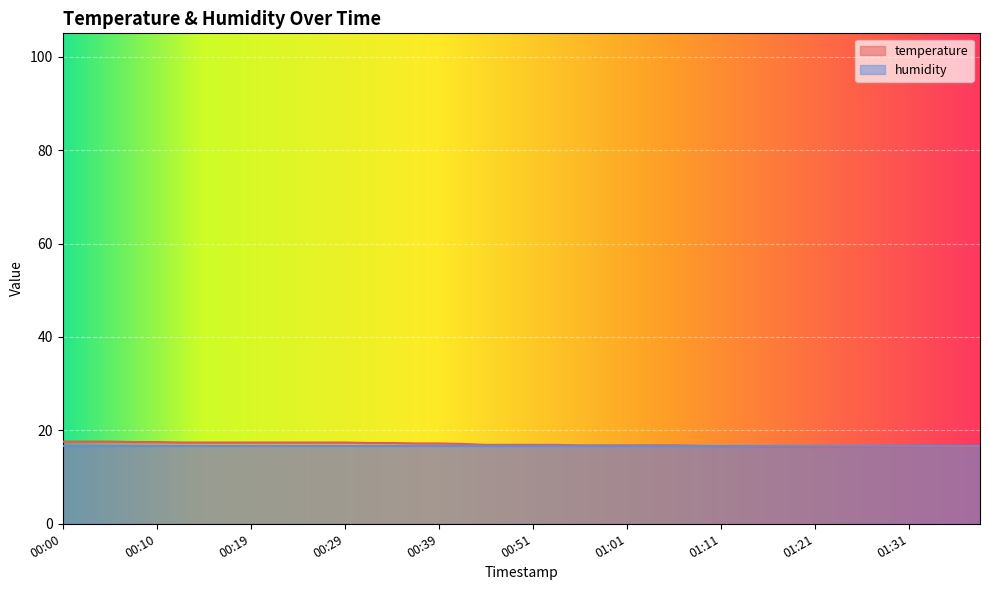

What is the change in value from 01:01 to 01:41?

-0.4